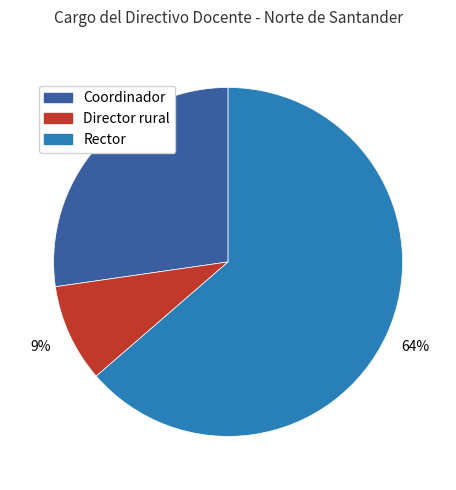

Which has a higher value, Coordinador or Rector?

Rector